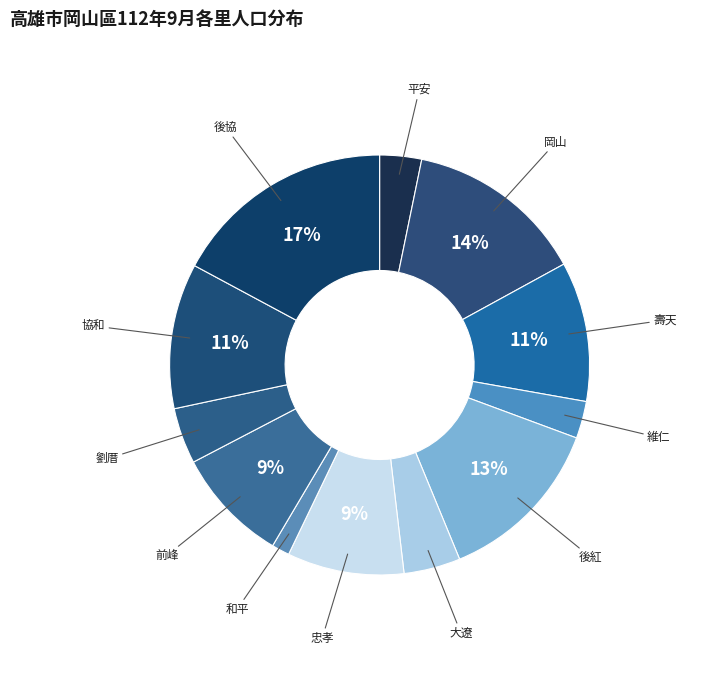

Does 後協 represent more than half of the total?

No